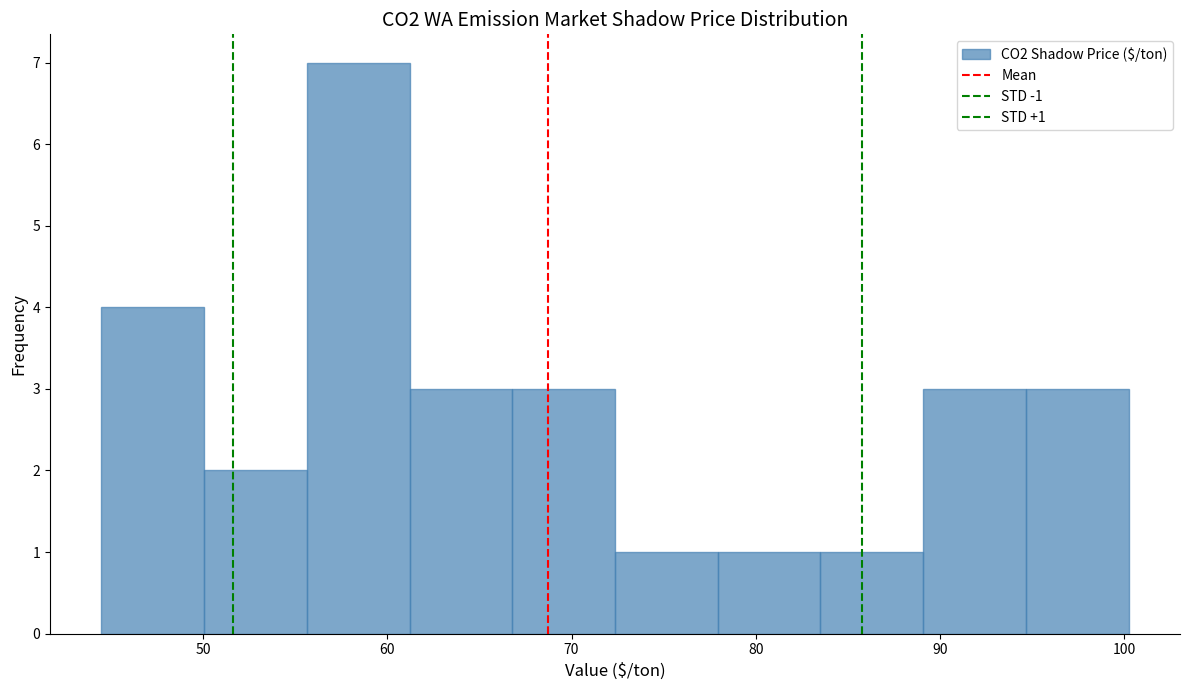

Over which range of the x-axis is the bar tallest?

56 to 61